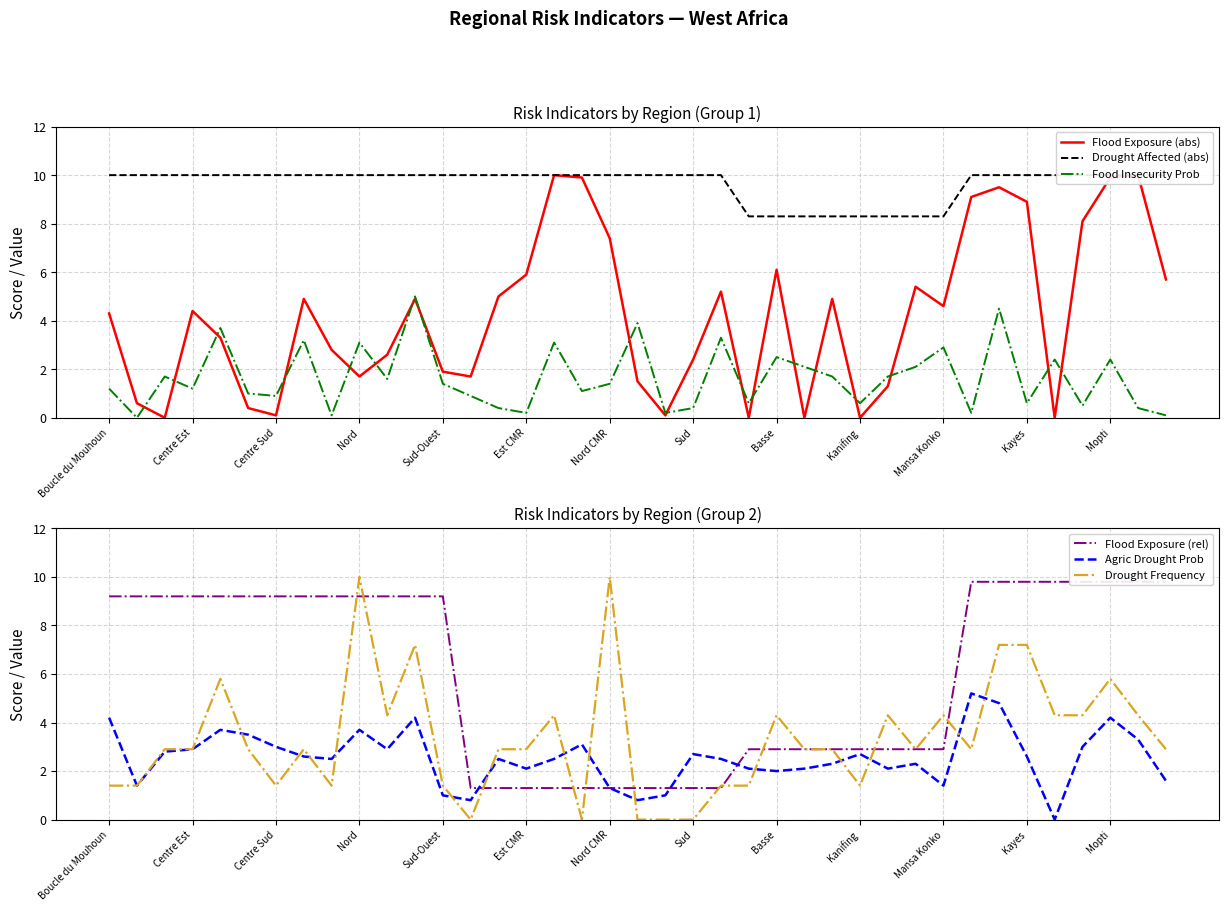

Is it true that Agric Drought Prob equals 2.1 at 25?

True